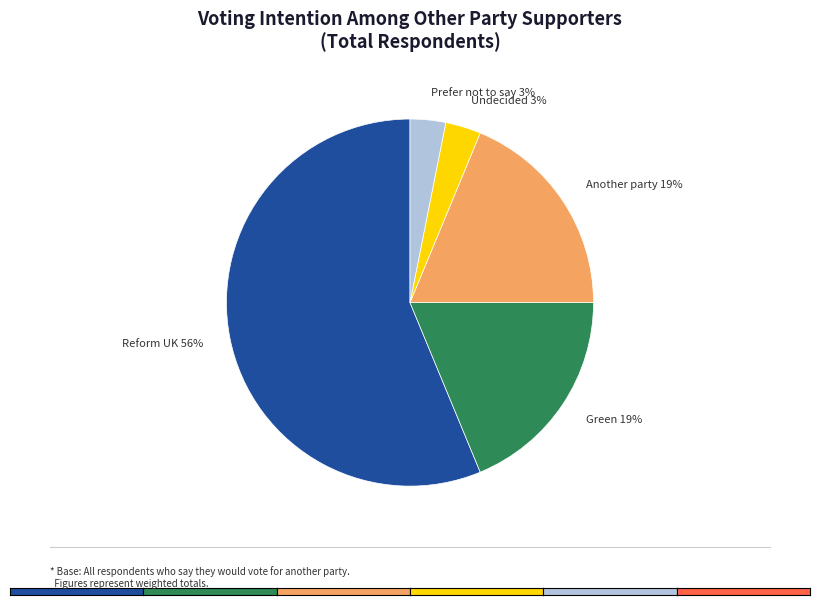

Is the sum of Prefer not to say and Reform UK greater than half?

Yes